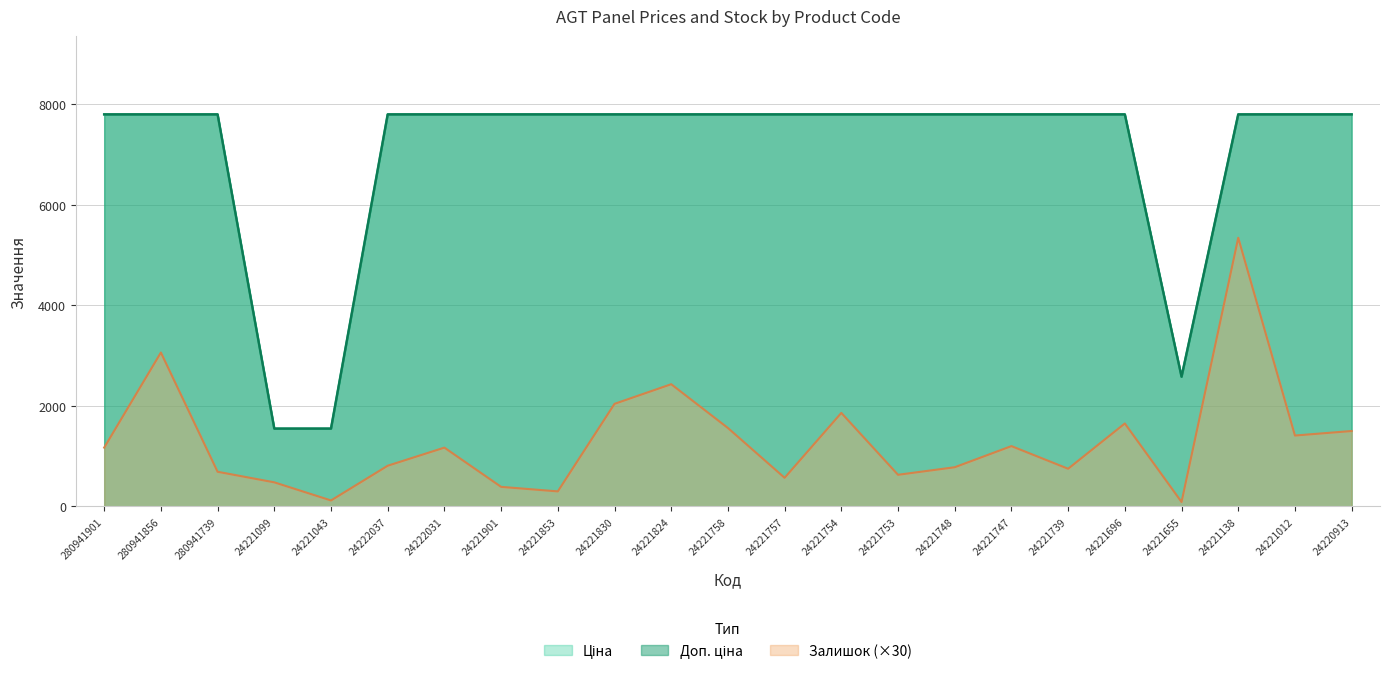

What is the total value across all series at 24221757?

16155.9